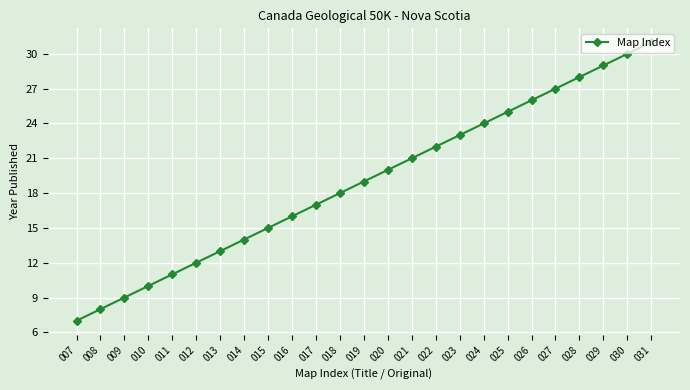

Reading left to right, list all the values displayed in this chart.

007=7	008=8	009=9	010=10	011=11	012=12	013=13	014=14	015=15	016=16	017=17	018=18	019=19	020=20	021=21	022=22	023=23	024=24	025=25	026=26	027=27	028=28	029=29	030=30	031=31